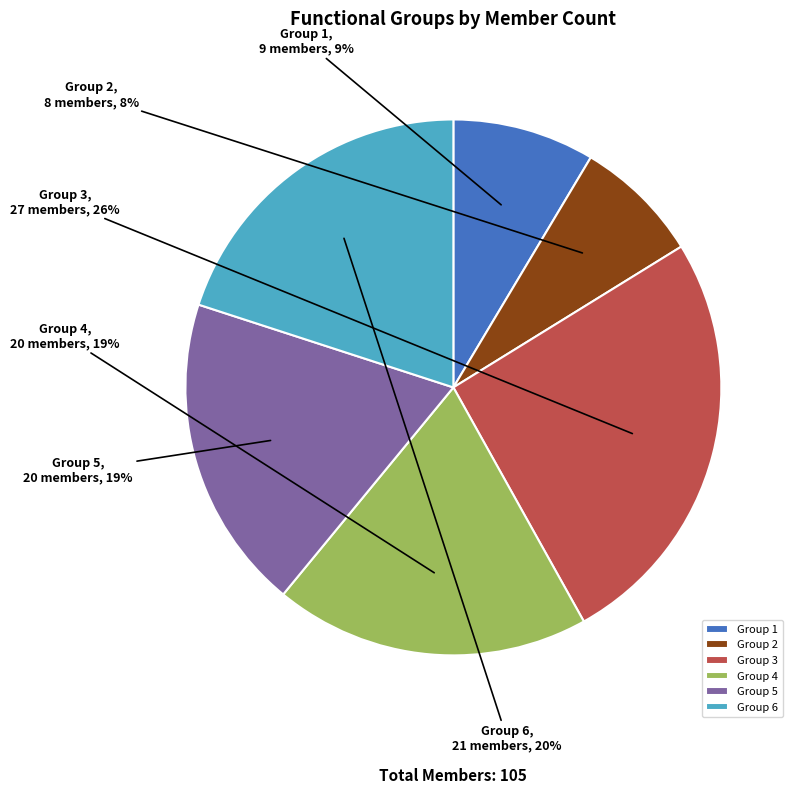

Is the sum of Group 1 and Group 5 greater than half?

No